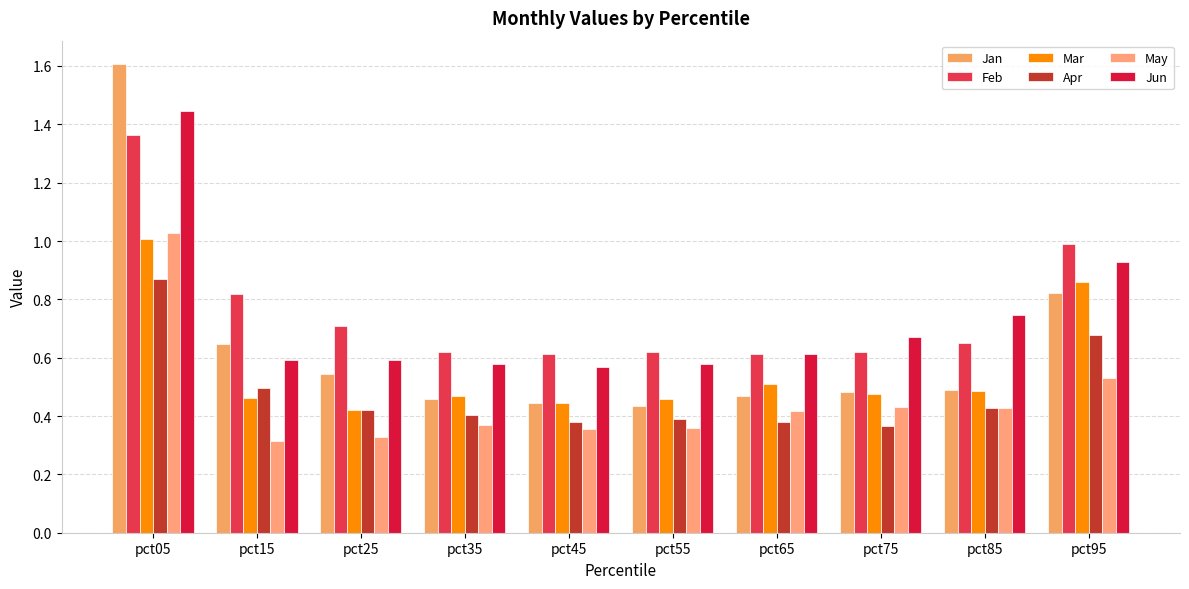

At which label is Apr closest to 0?

pct75